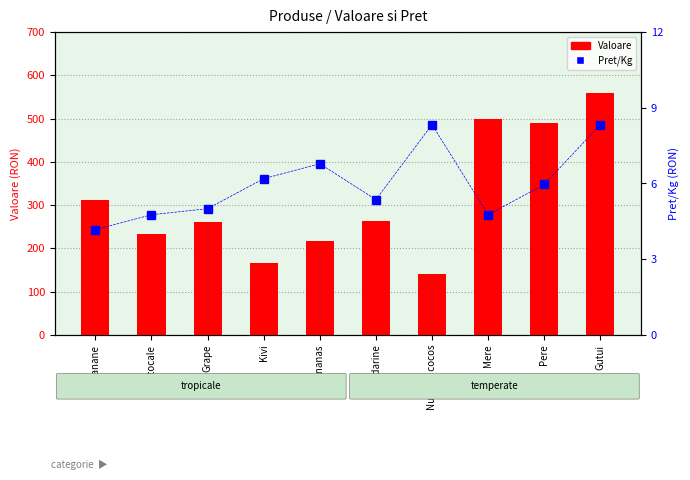

What is the label of the 3rd bar from the left?

Grape